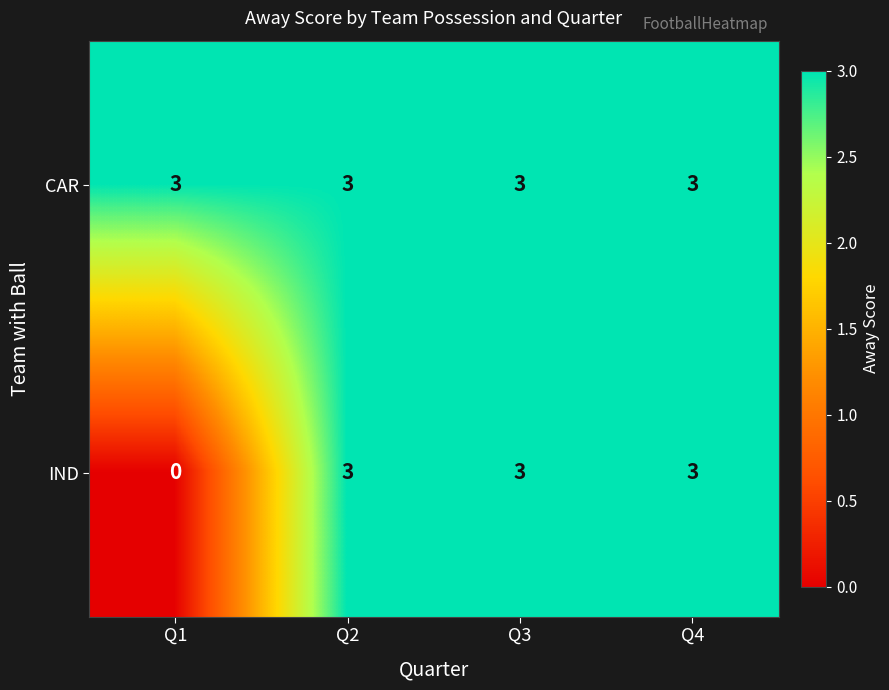

Which label corresponds to the smallest value in the chart?

Q1